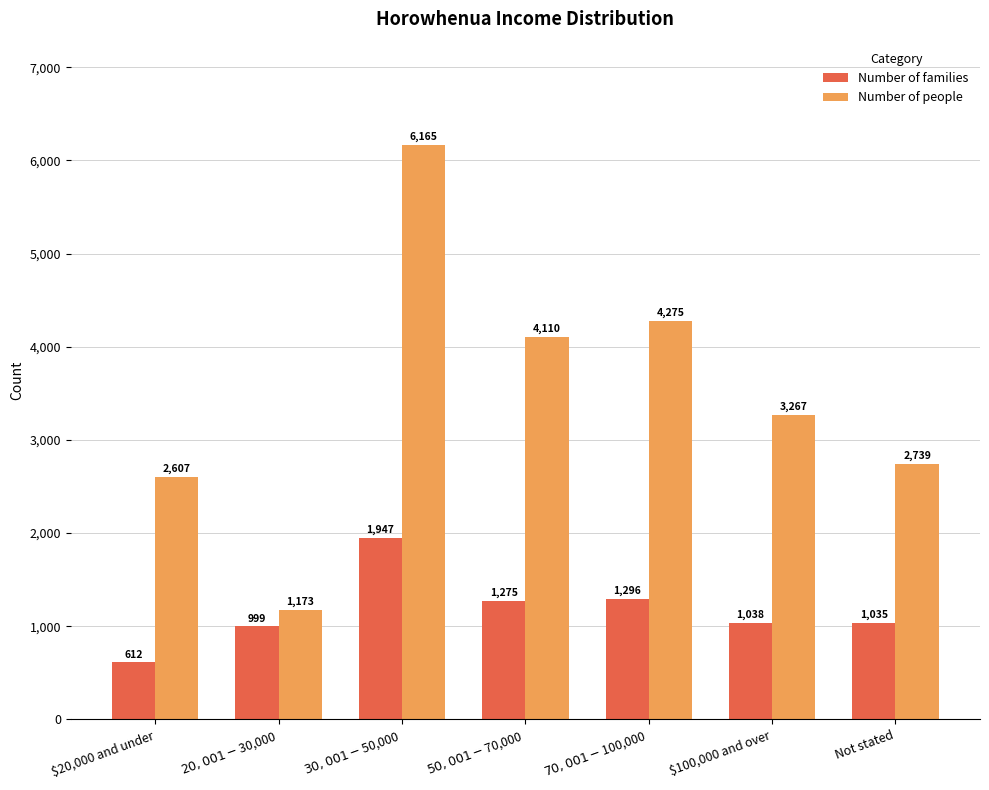

What is the difference between the highest and lowest values at $100,000 and over?

2229